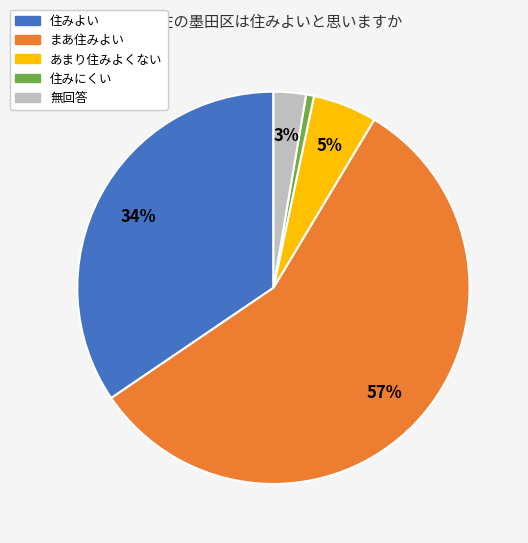

Does any single category account for the majority?

Yes